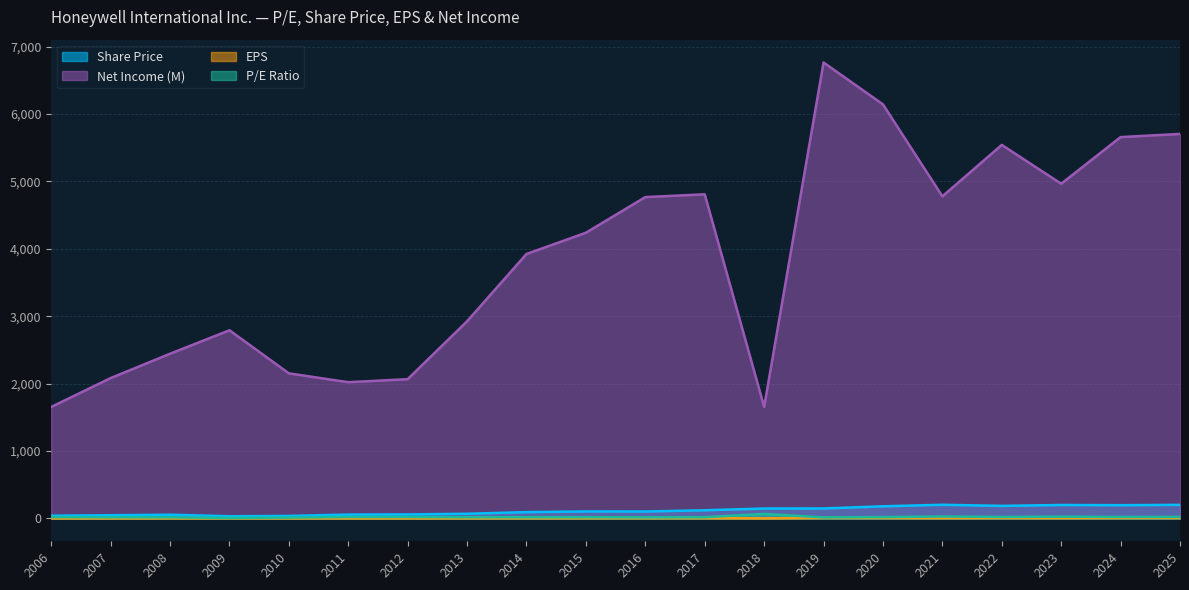

Between 2013 and 2022, which series saw the biggest shift?

Net Income (M)